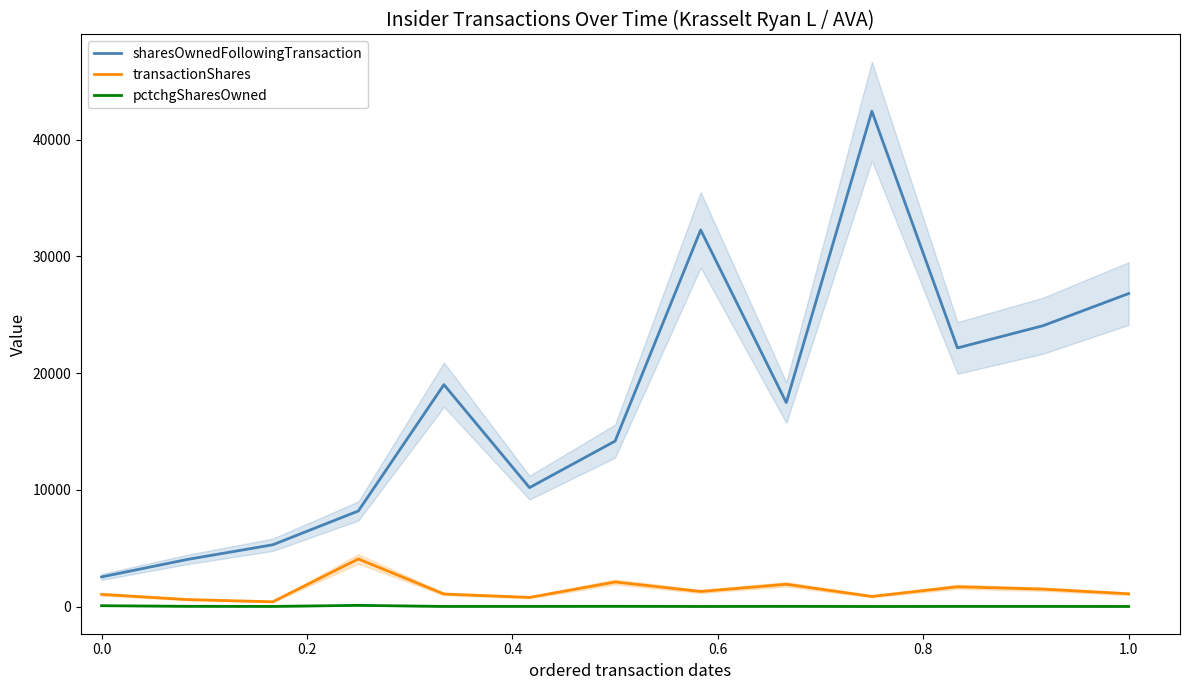

True or false: pctchgSharesOwned and sharesOwnedFollowingTransaction cross at least once.

False